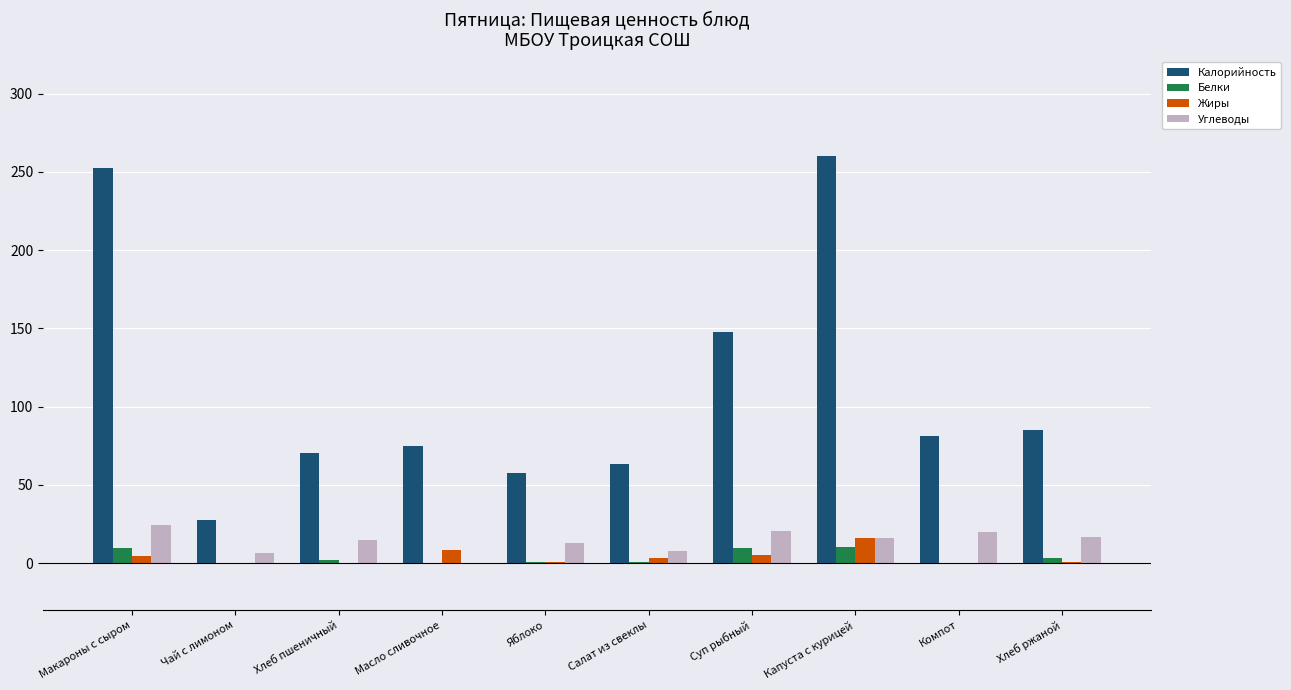

Between Чай с лимоном and Суп рыбный, which series saw the biggest shift?

Калорийность